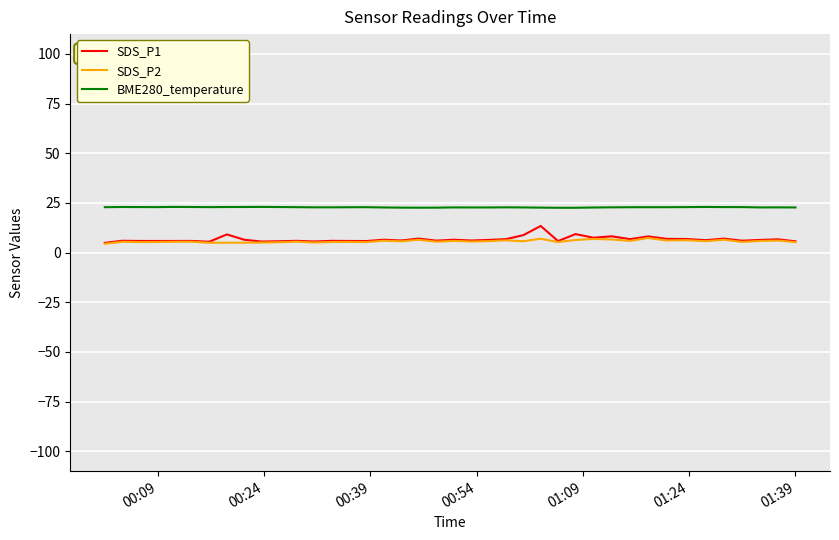

What is the maximum value for SDS_P1?

13.4